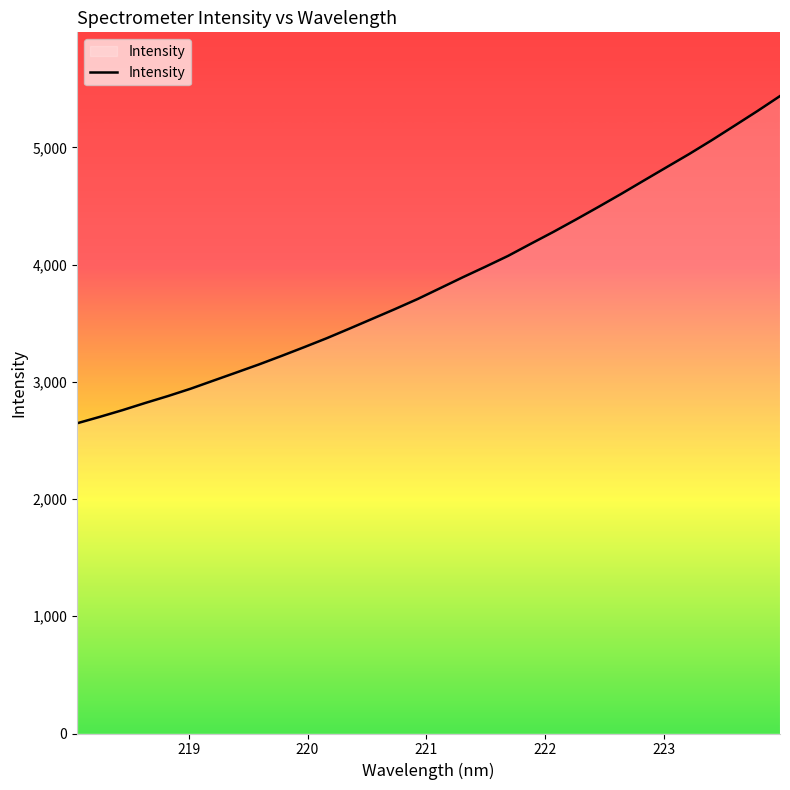

Reading left to right, list all the values displayed in this chart.

2646.8	2701.6	2758.8	2820.0	2878.8	2941.5	3010.4	3078.8	3147.9	3220.8	3295.7	3372.5	3454.1	3537.2	3620.3	3706.2	3799.2	3892.4	3982.6	4075.0	4178.2	4279.9	4386.0	4494.3	4604.9	4718.9	4832.2	4945.1	5063.3	5186.3	5310.2	5438.3